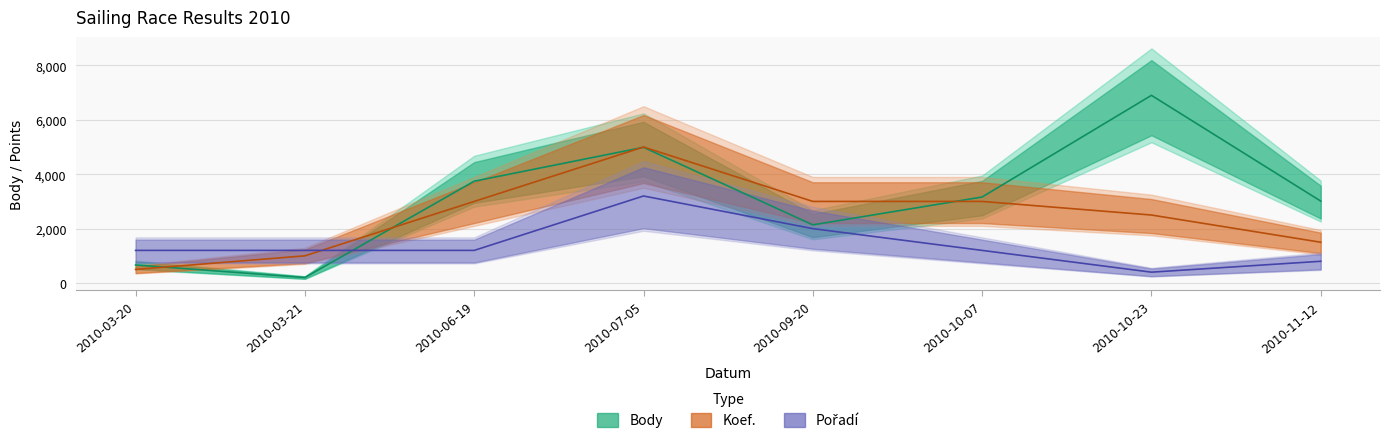

Is it true that Body equals 4320 at 2010-11-12?

False